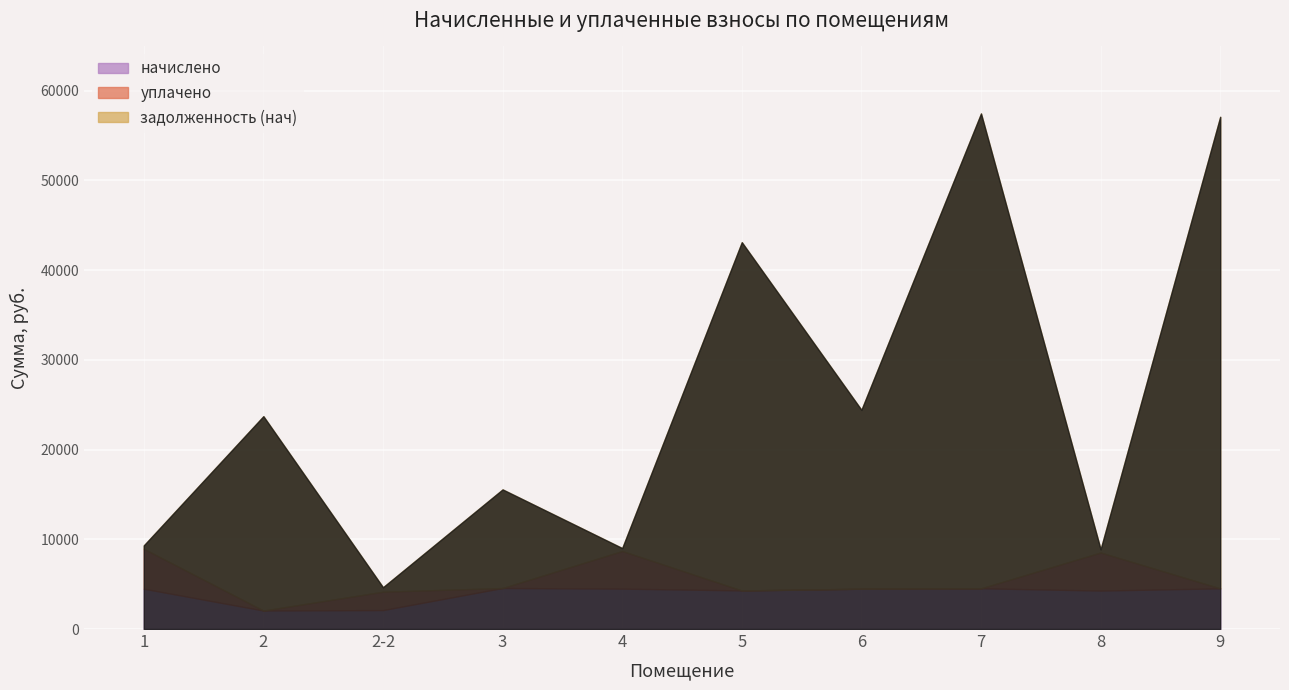

Which category has the lowest value in the задолженность (нач) series?

4